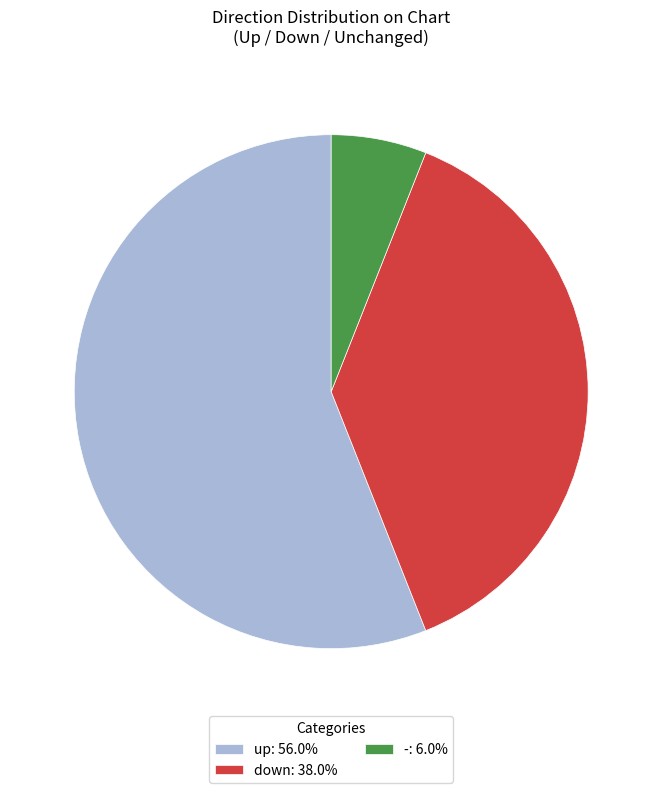

Combined, do up and down account for over 50%?

Yes